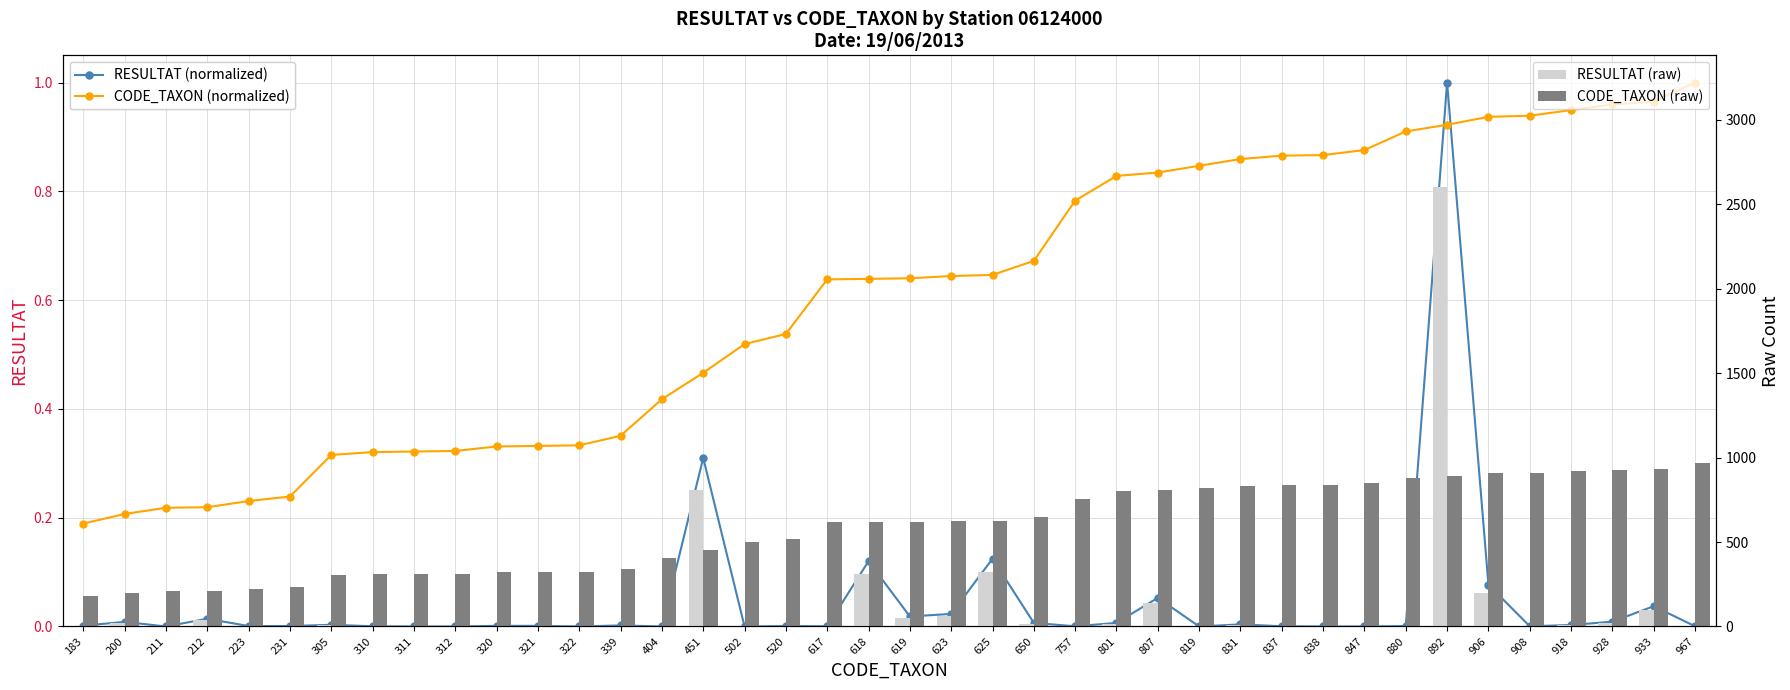

What is the total value across all series at 183?

187.2